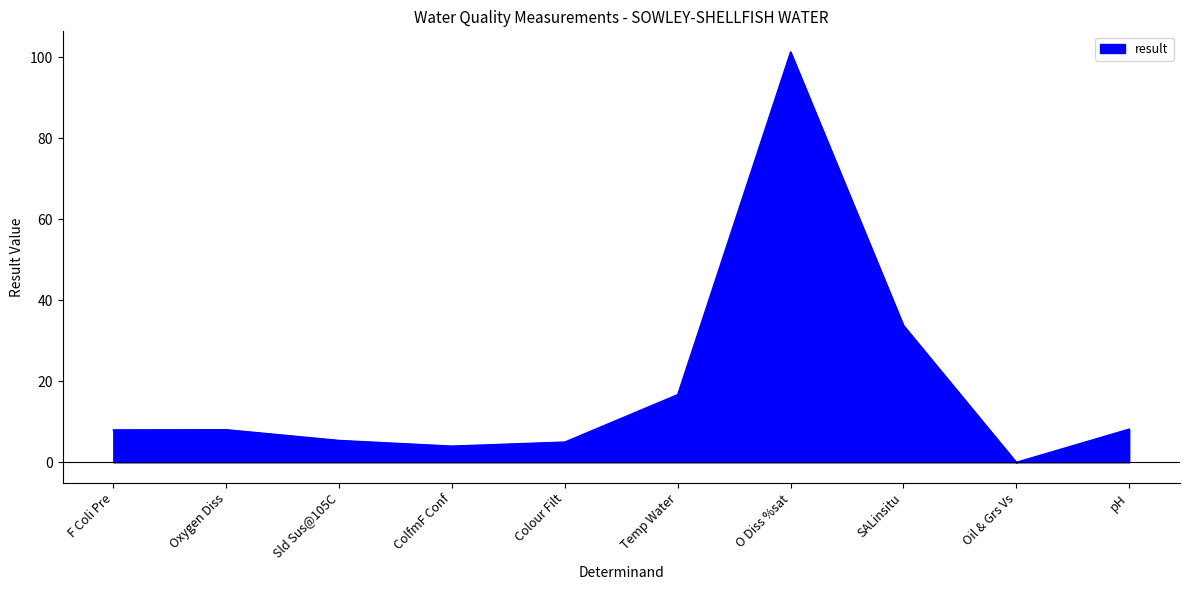

What is the difference between the values at Sld Sus@105C and O Diss %sat?

95.9